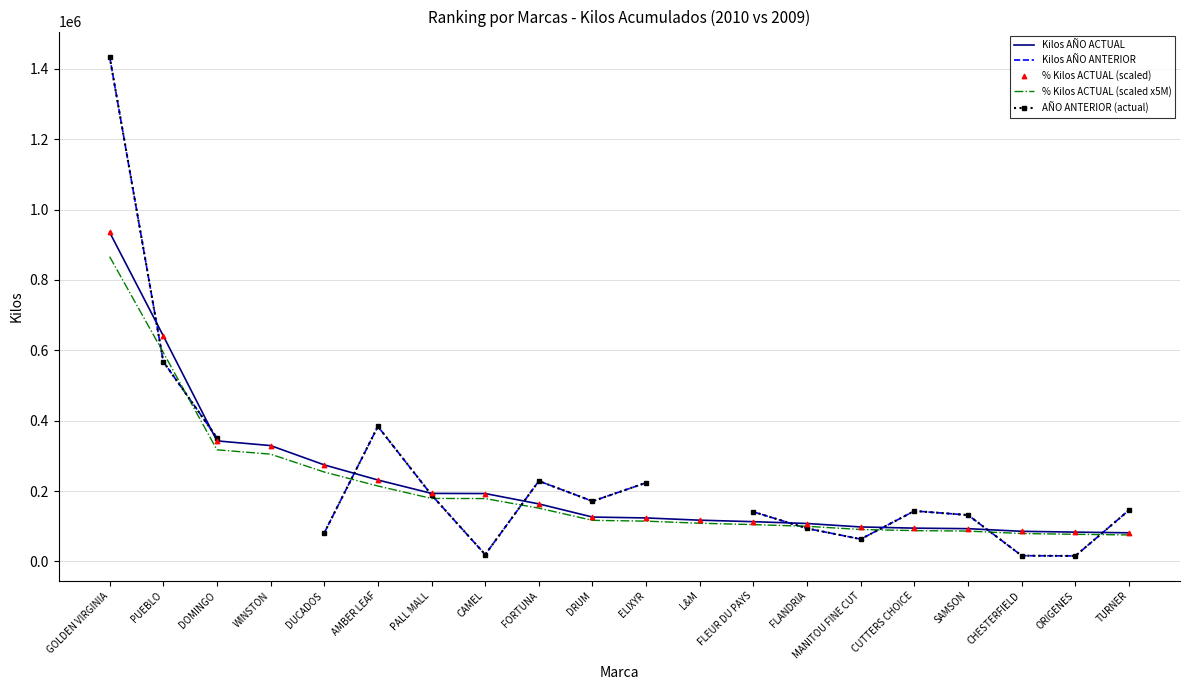

What is the total value across all series at DRUM?

710784.0